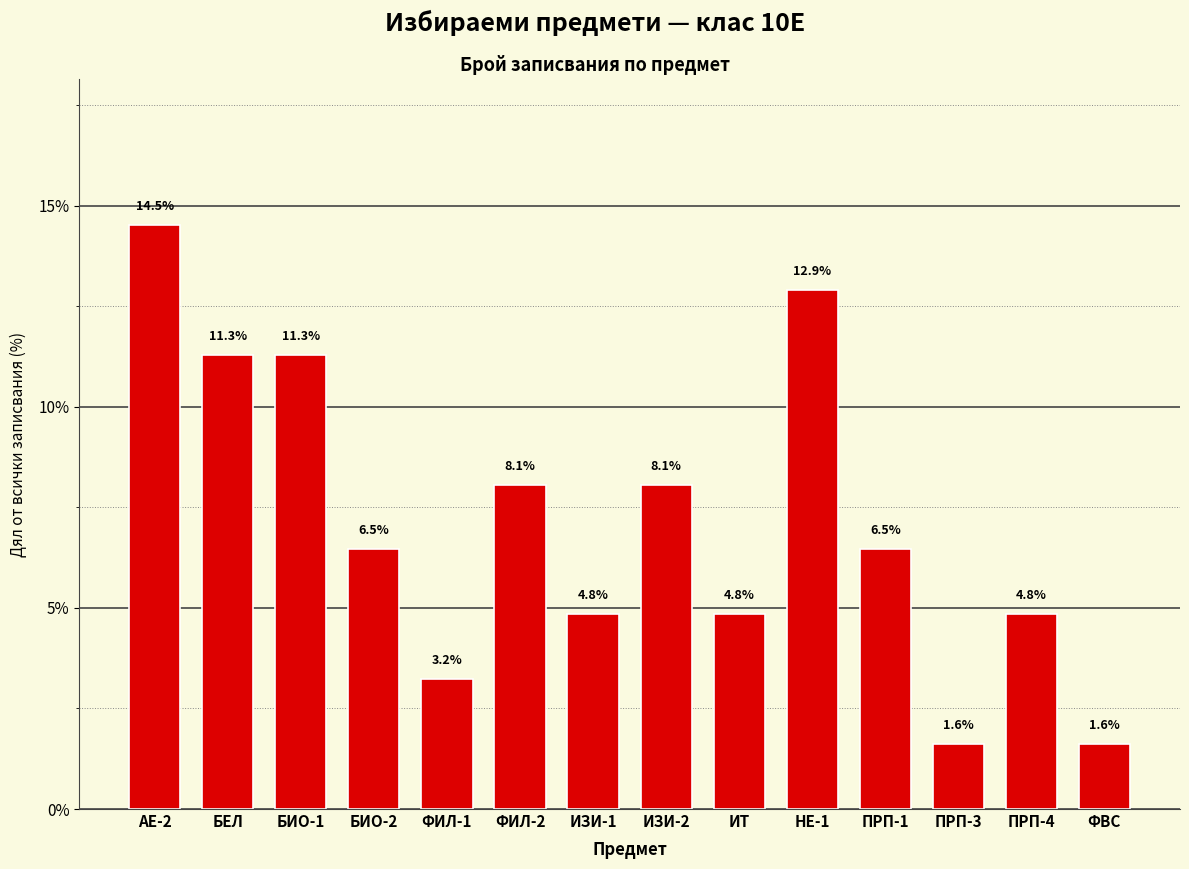

What is the value of the 14th bar from the left?

1.6